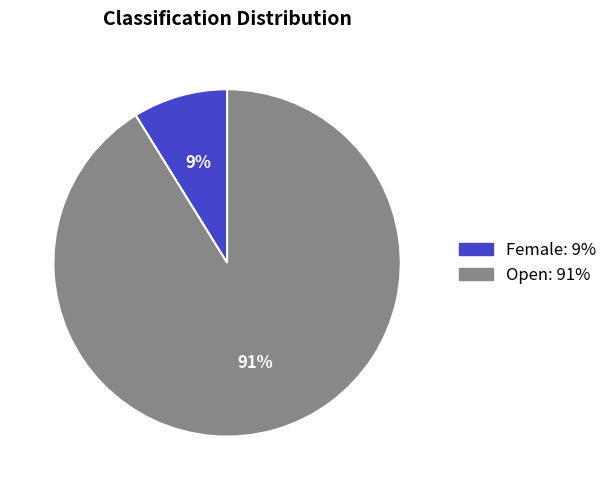

Which slice represents more than half of the pie?

Open